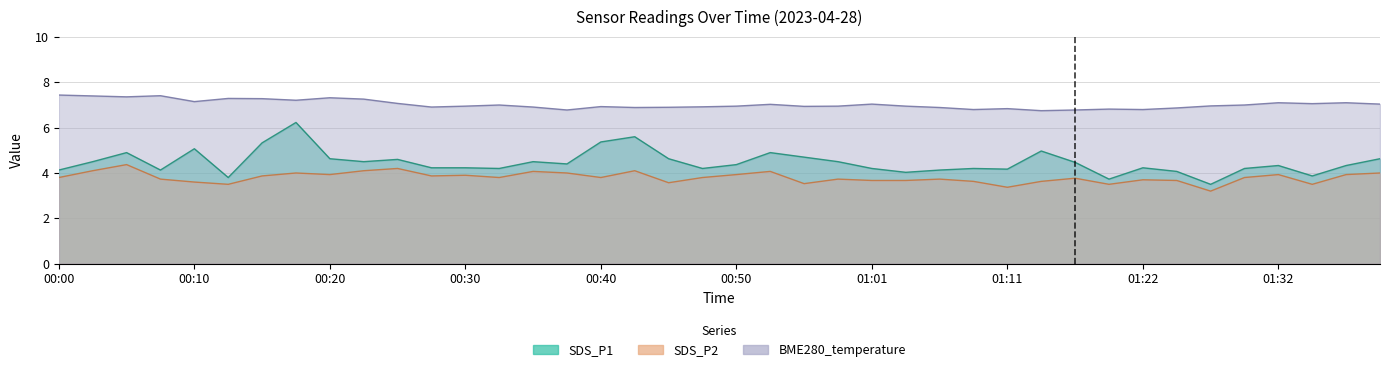

Rank the series at 00:28 from lowest to highest value.

SDS_P2, SDS_P1, BME280_temperature